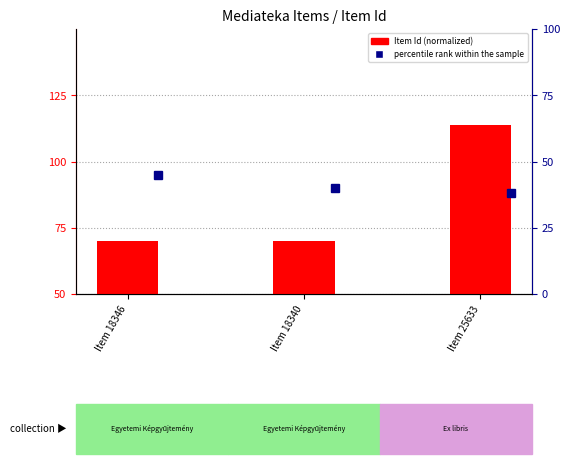

What position from the right is Item 18340?

2